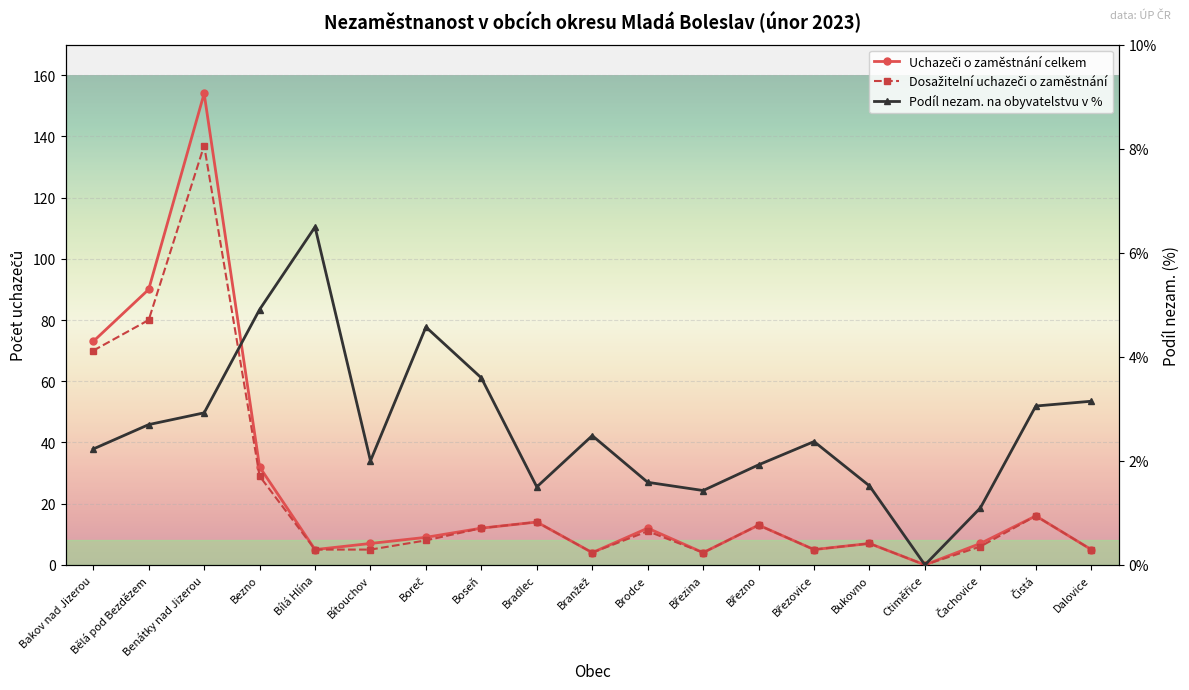

How many lines are shown in the chart?

3